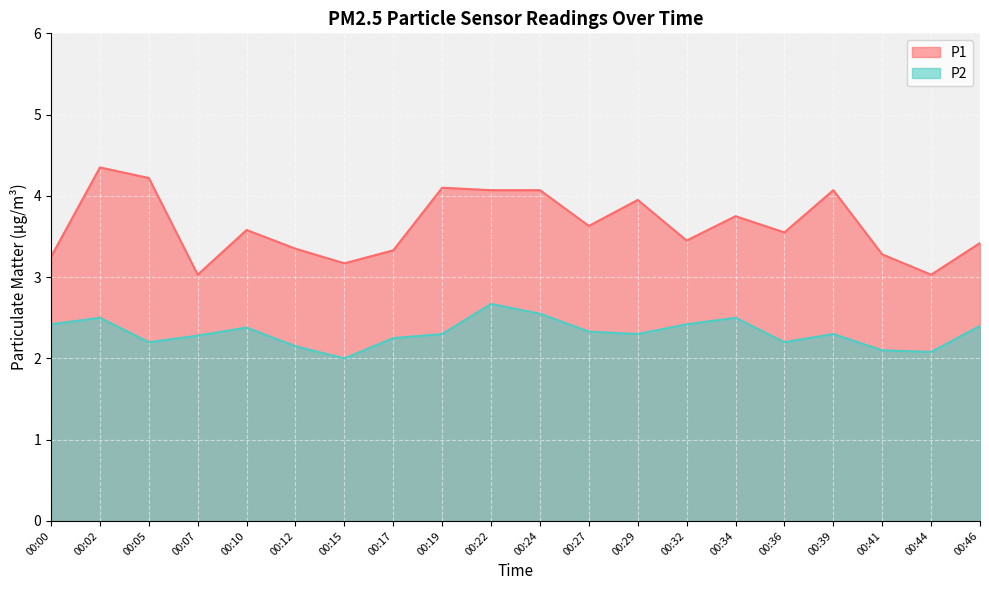

The value of P1 at 00:29 is 4.0. True or false?

True